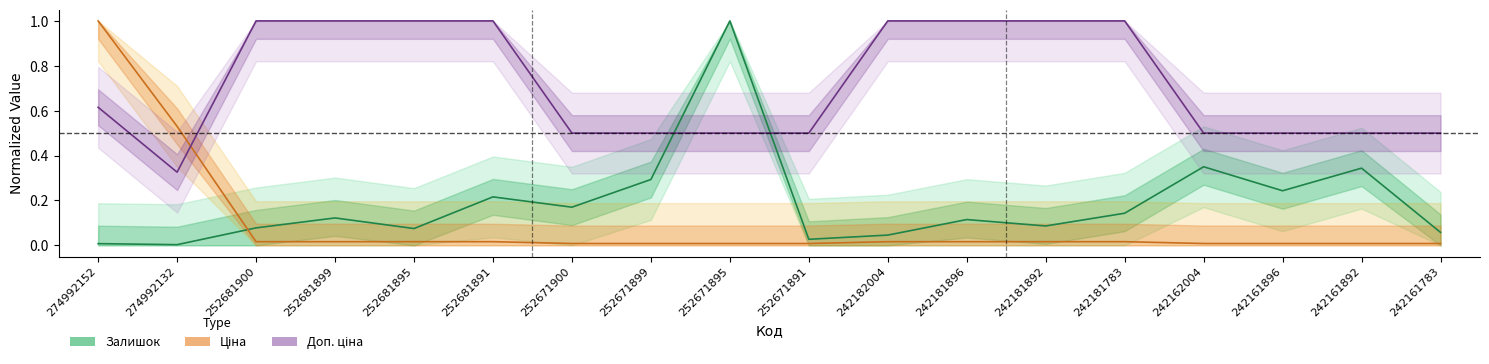

How many distinct data groups are displayed?

3